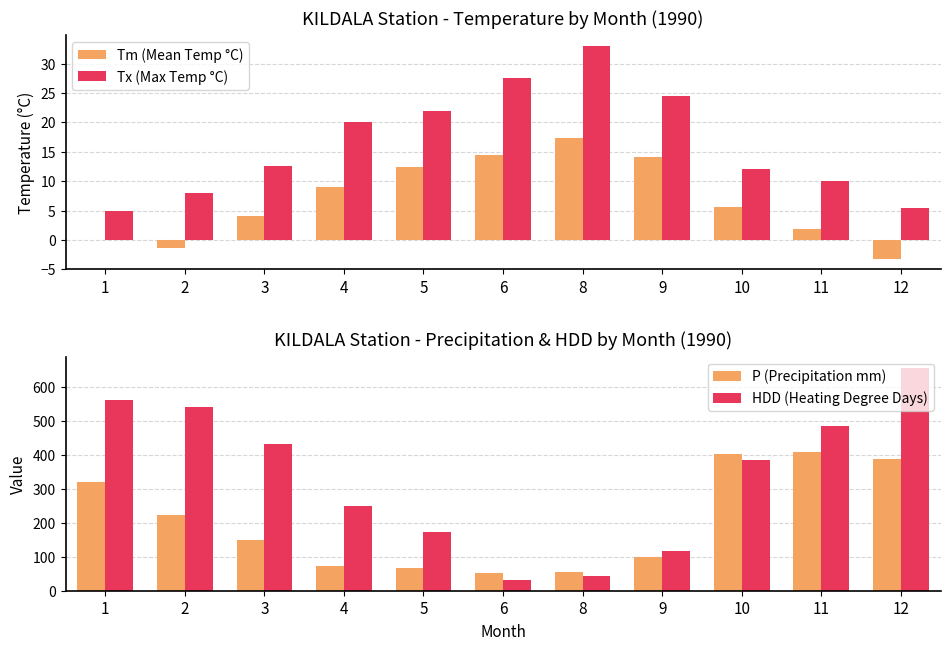

What is the difference between the Tm (Mean Temp °C) values at 1 and 5?

12.5